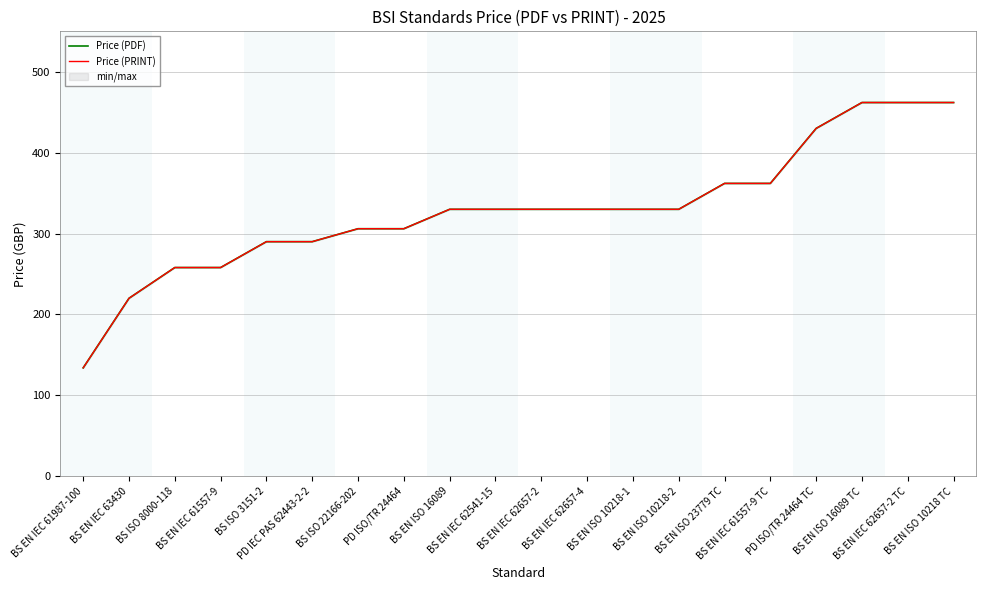

What is the total value across all series at BS EN ISO 10218-2?

660